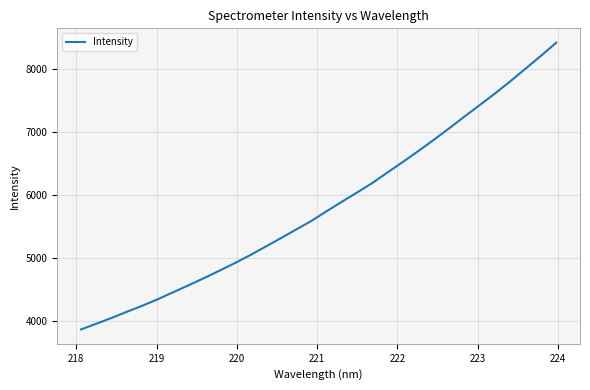

What is the minimum value shown in the chart?

3858.1